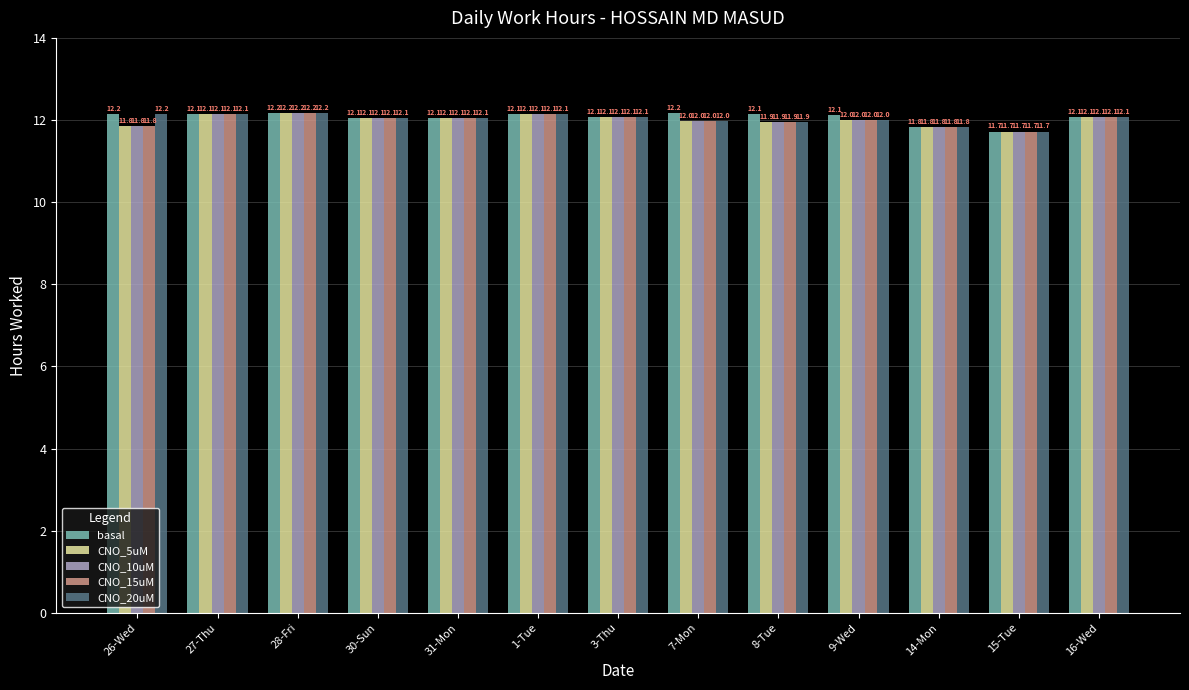

Which category has the lowest value in the CNO_15uM series?

15-Tue